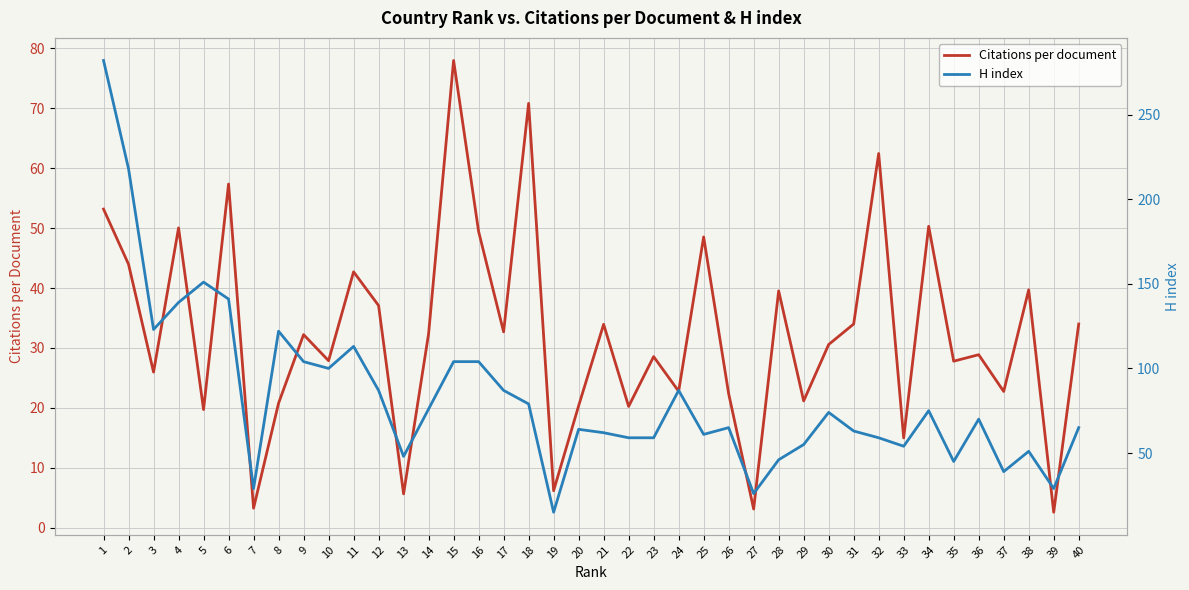

True or false: H index has a value of 74.0 at 30.

True